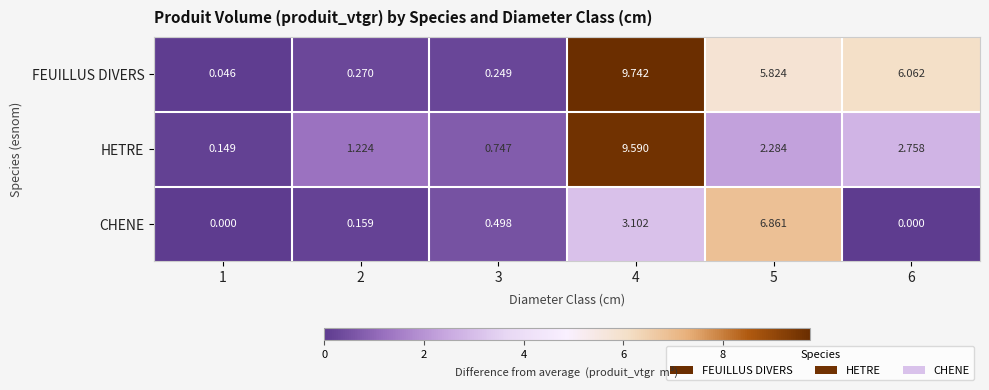

How many data points in FEUILLUS DIVERS are above 5?

3